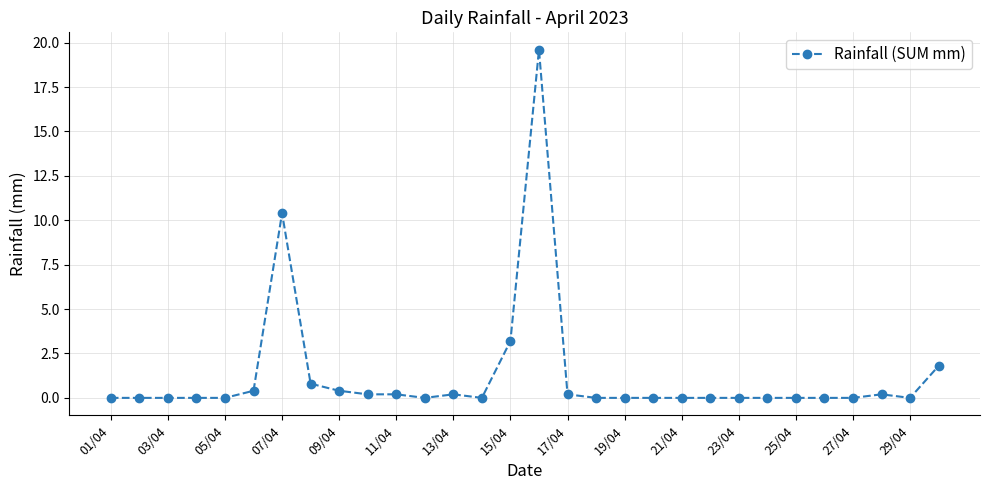

What is the average value?

1.3